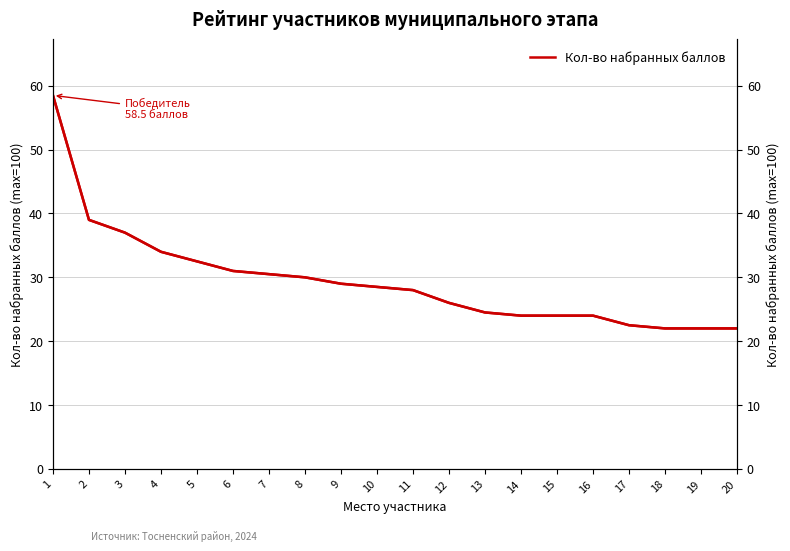

What is the difference between the maximum and minimum values in the Кол-во набранных баллов series?

36.5